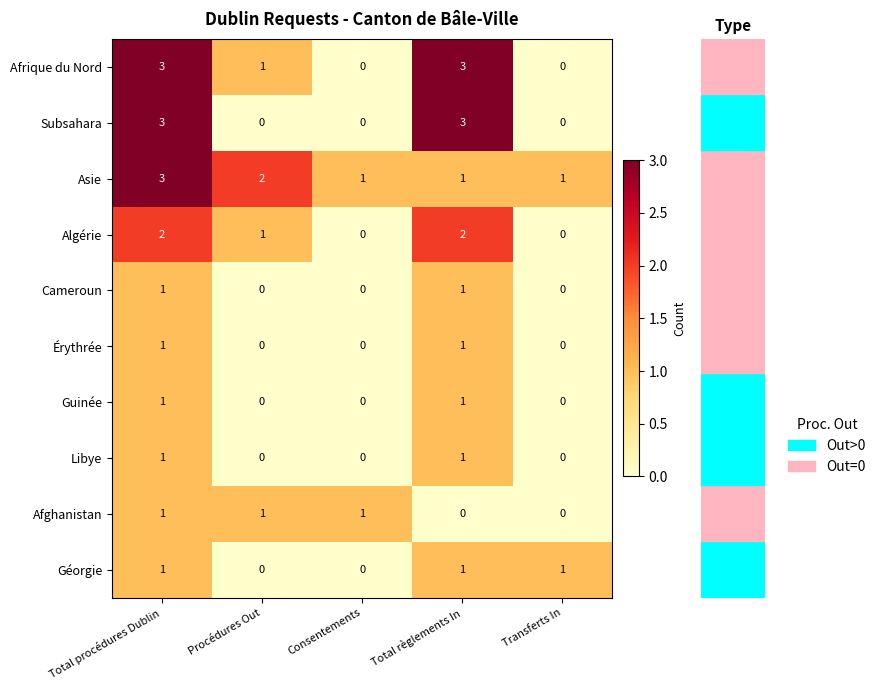

What is the sum of all Afghanistan values?

3